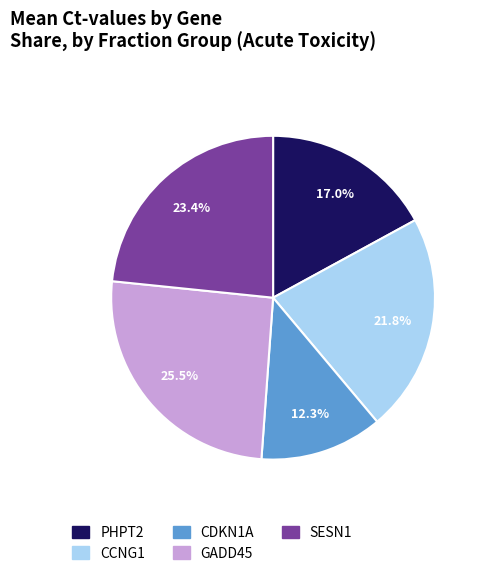

What is the smallest slice in the pie chart?

CDKN1A